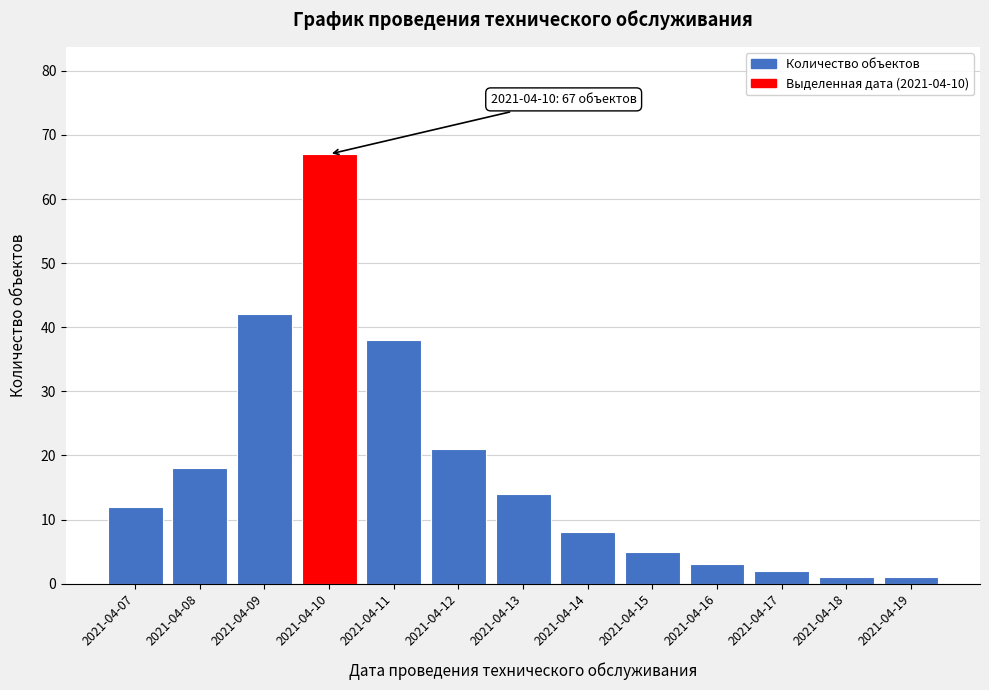

Reading right to left, transcribe all the data shown in this chart.

1	1	2	3	5	8	14	21	38	67	42	18	12